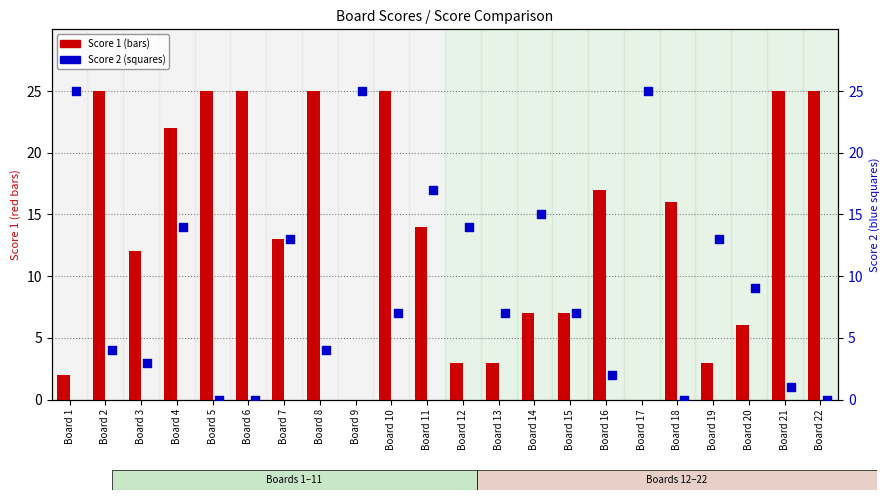

Which series has the largest total across all categories?

Score 1